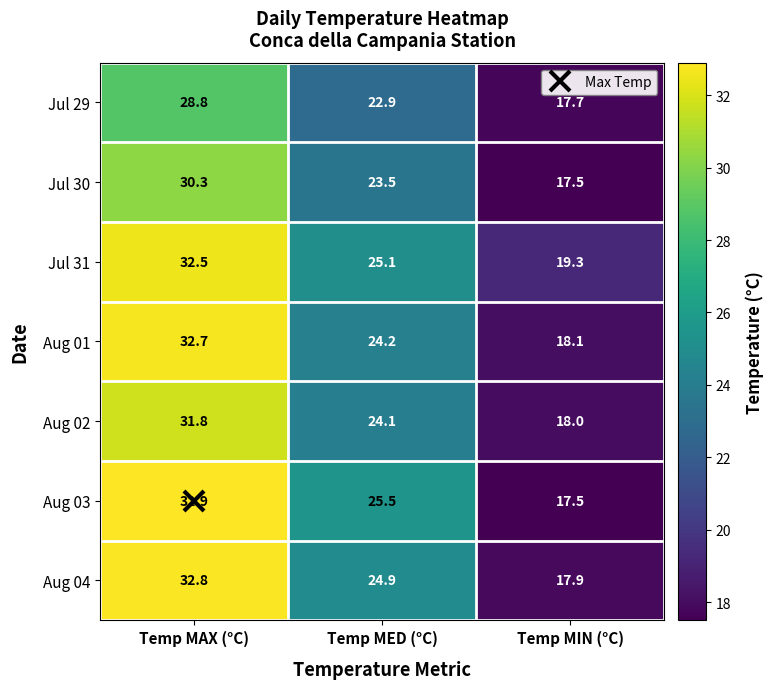

At which label is Aug 02 closest to 24?

Temp MED (°C)